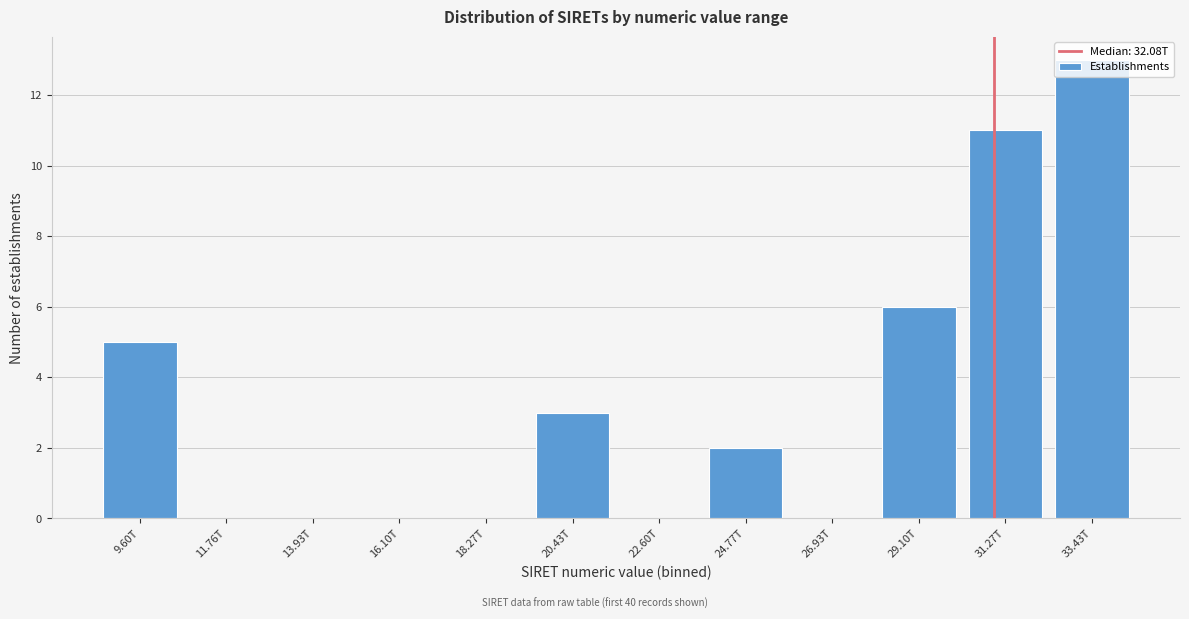

Which has a higher value, 18.27T or 20.43T?

20.43T